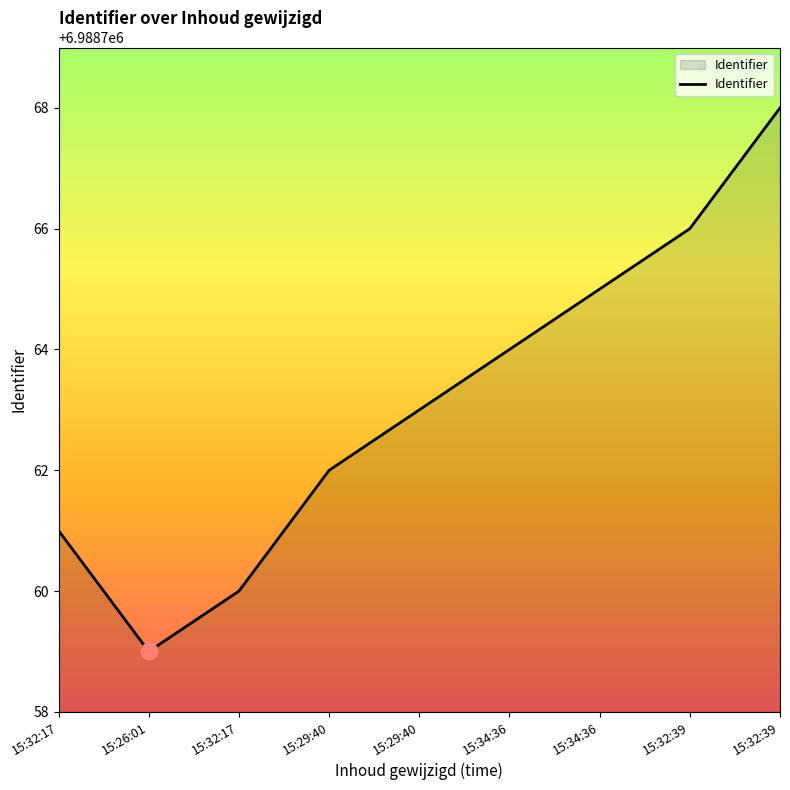

Which has a higher value, 15:32:39 or 15:29:40?

15:32:39